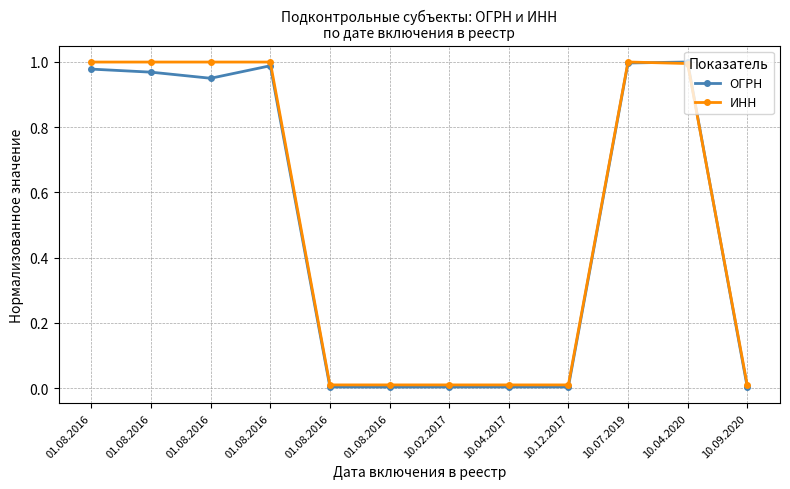

What is the difference between the maximum and minimum values in the ОГРН series?

1.0